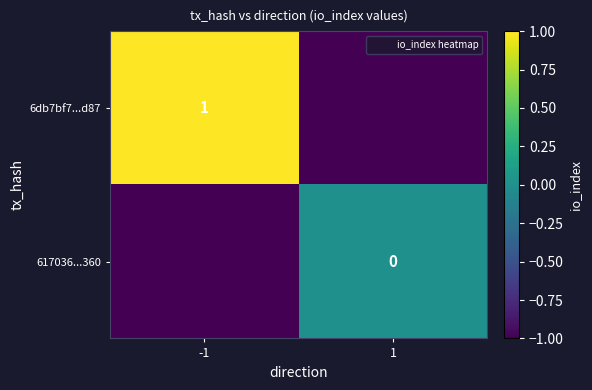

The value of 6db7bf7...d87 at -1 is 1. True or false?

True